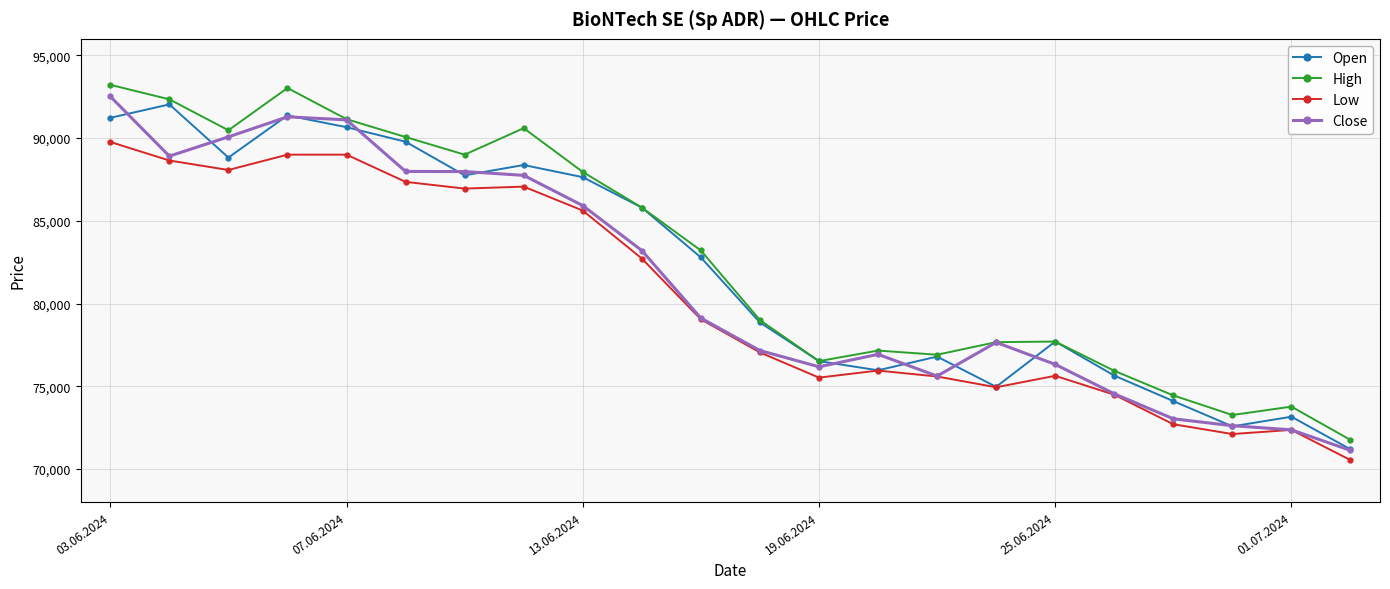

What are all the series names shown in the legend?

Open, High, Low, Close